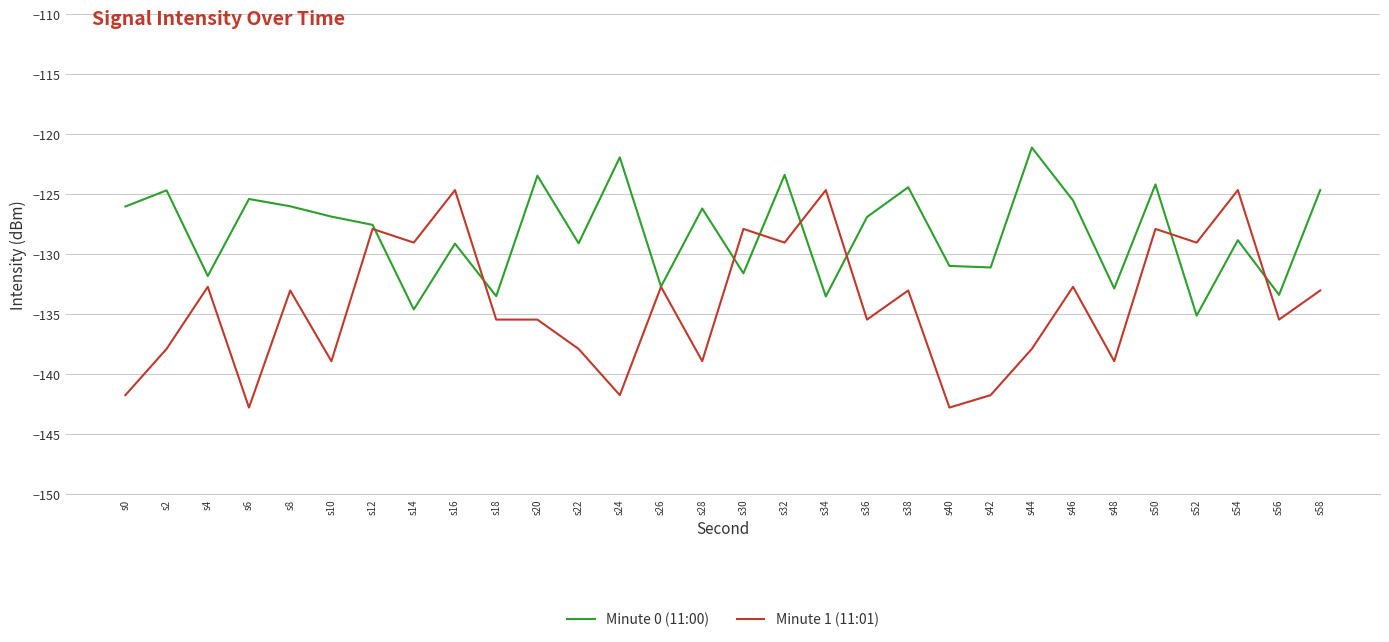

Where do Minute 1 (11:01) and Minute 0 (11:00) first cross each other?

s12 and s14